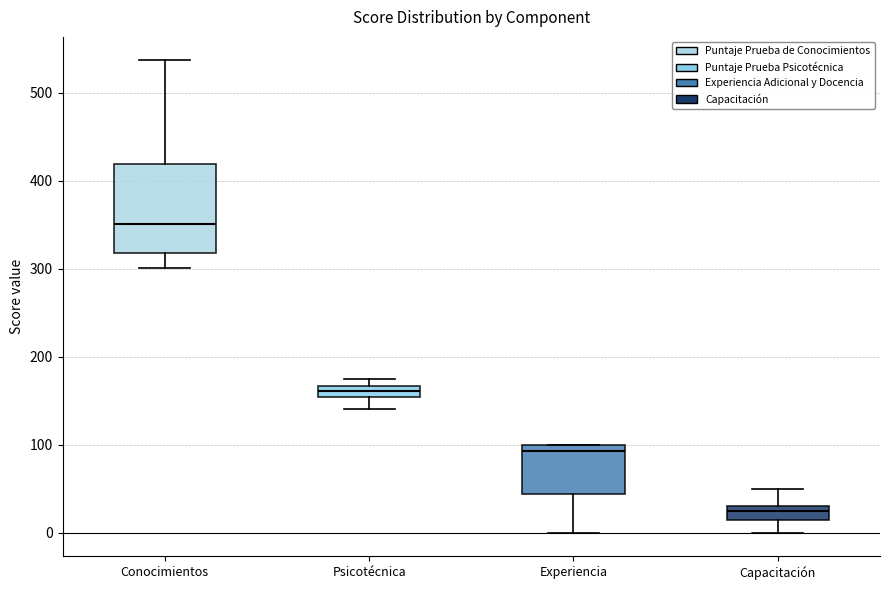

Which box is the tallest, from its lower edge to its upper edge?

Conocimientos